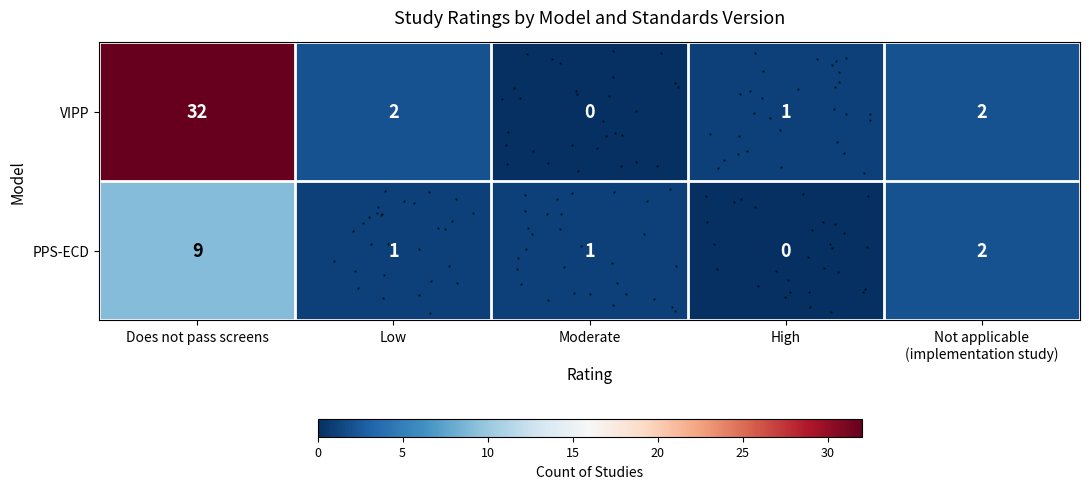

At Low, list the series in order from smallest to largest.

row_1, row_0